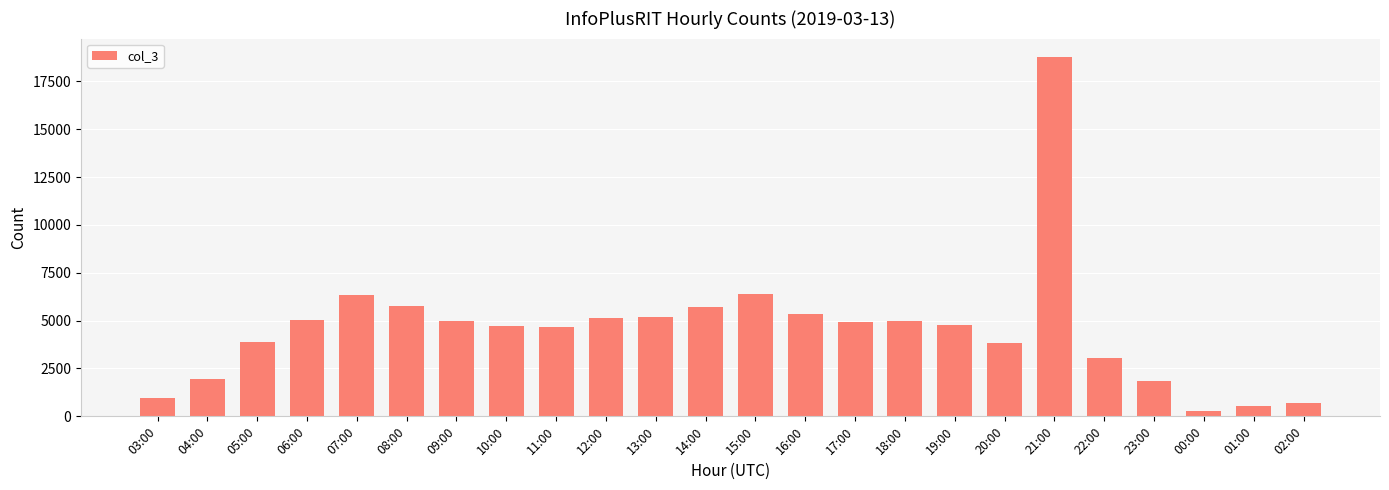

Read the value at 11:00.

4691